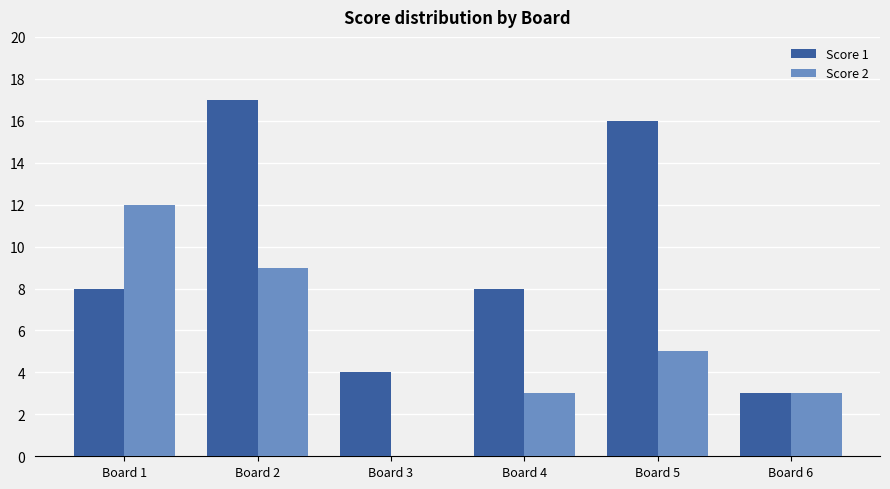

Reading left to right, transcribe all the data shown in this chart.

Score 1: 8	17	4	8	16	3
Score 2: 12	9	0	3	5	3